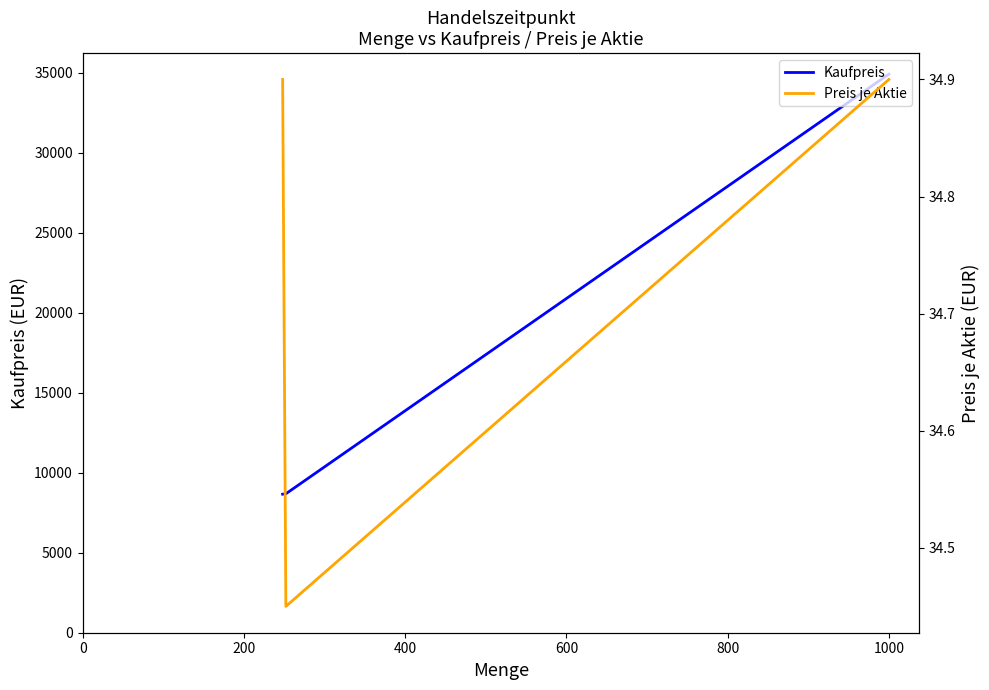

Which series has the largest total across all categories?

Kaufpreis